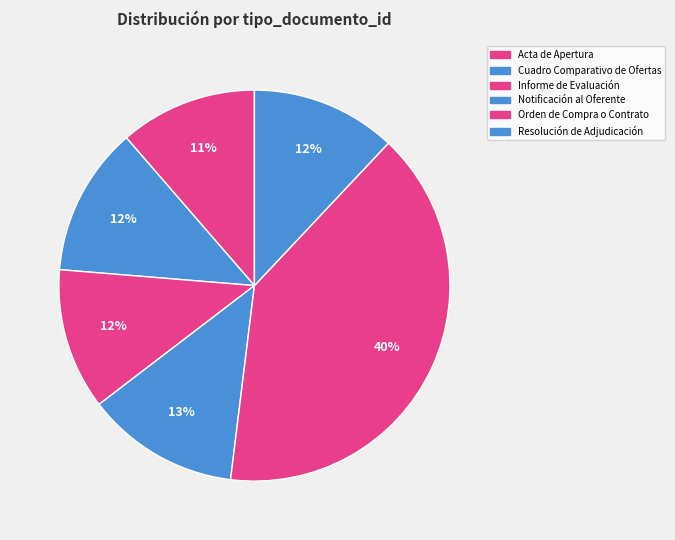

Count the number of slices in the pie.

6